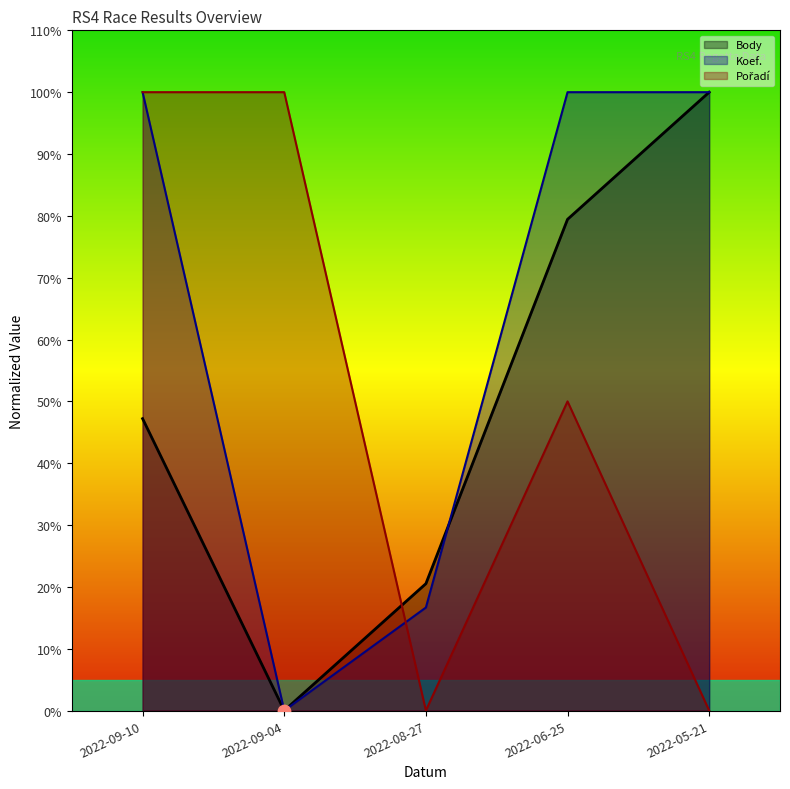

At how many categories does at least one series exceed 4?

5